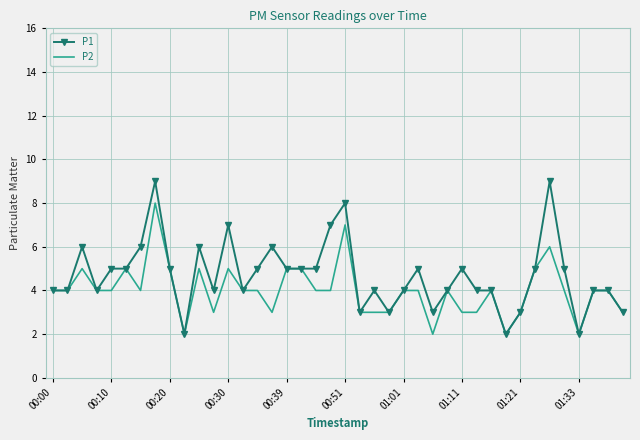

Which series has the widest spread of values?

P1